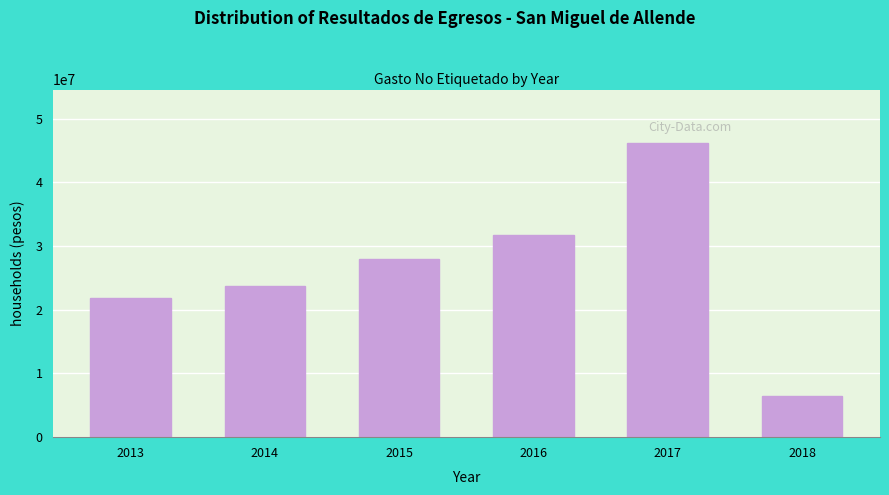

What is the maximum value shown in the chart?

46250142.5